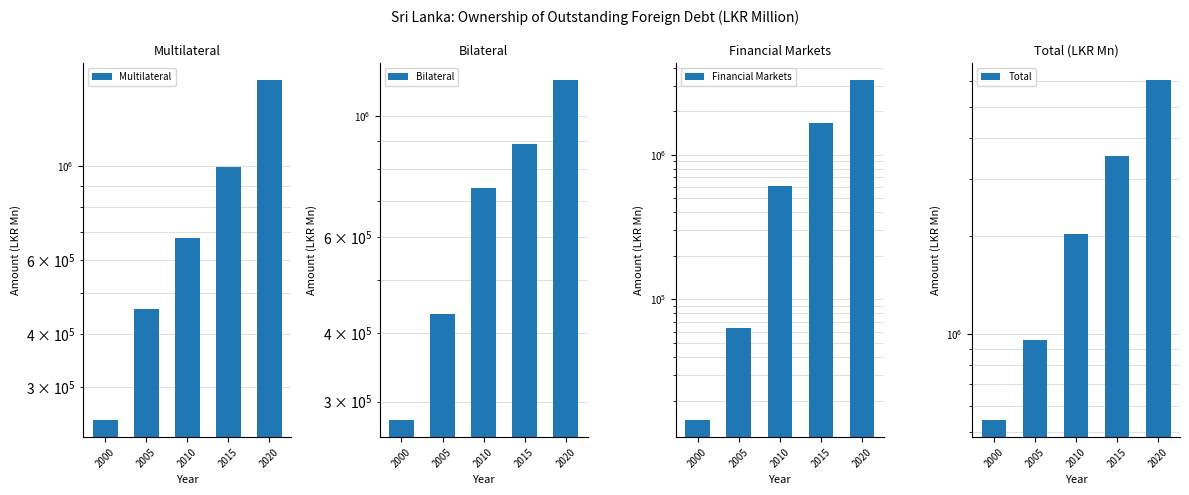

Is it true that Financial Markets equals 35030 at 2005?

False